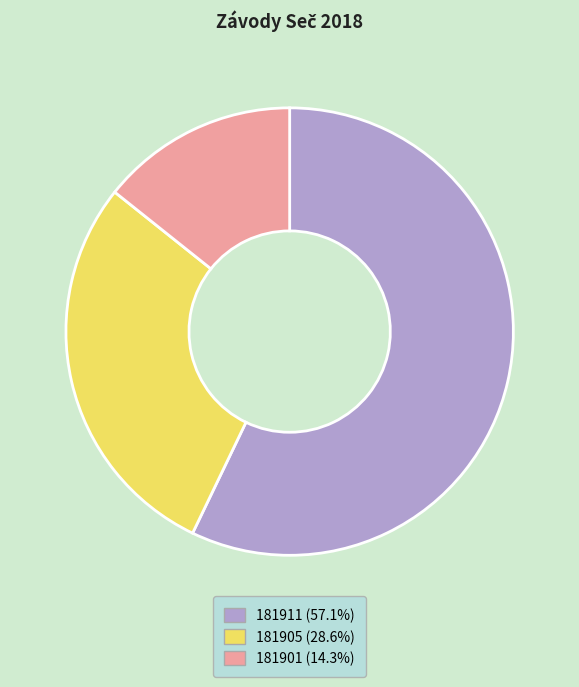

Which slice is the largest?

181911